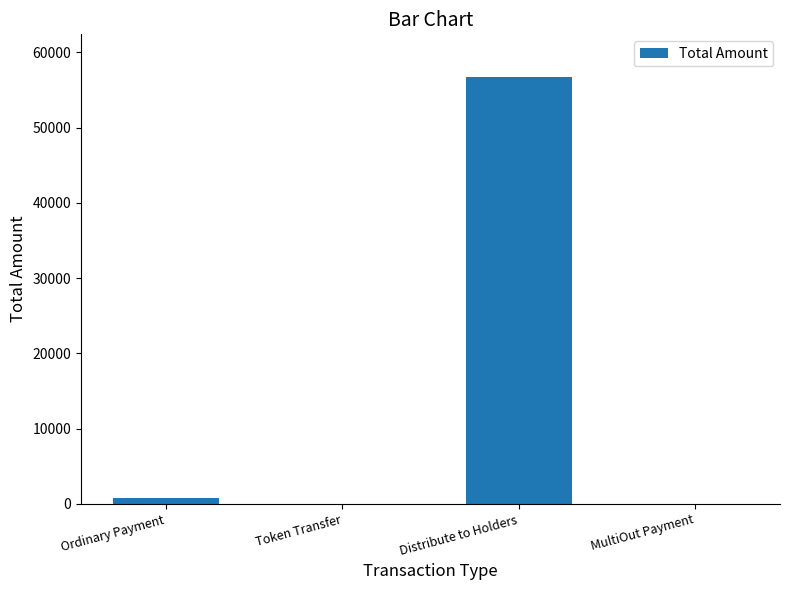

What is the greatest value displayed?

56717.1